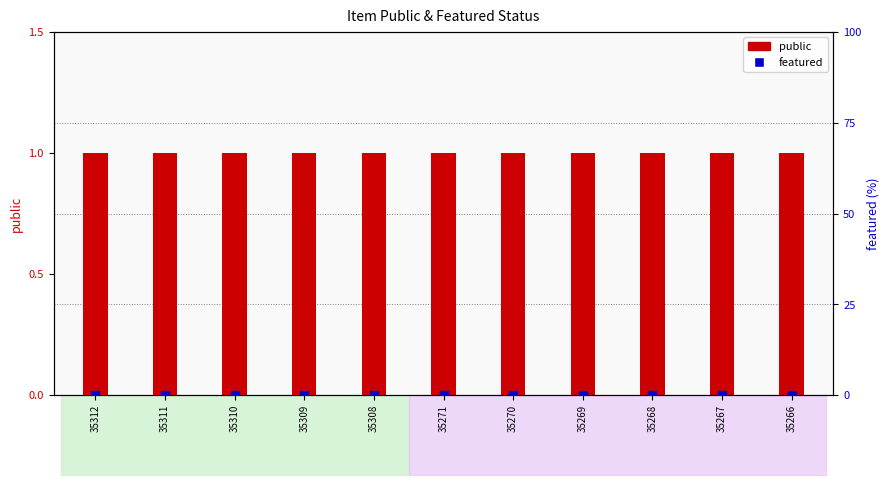

At how many categories does at least one series exceed 0?

11